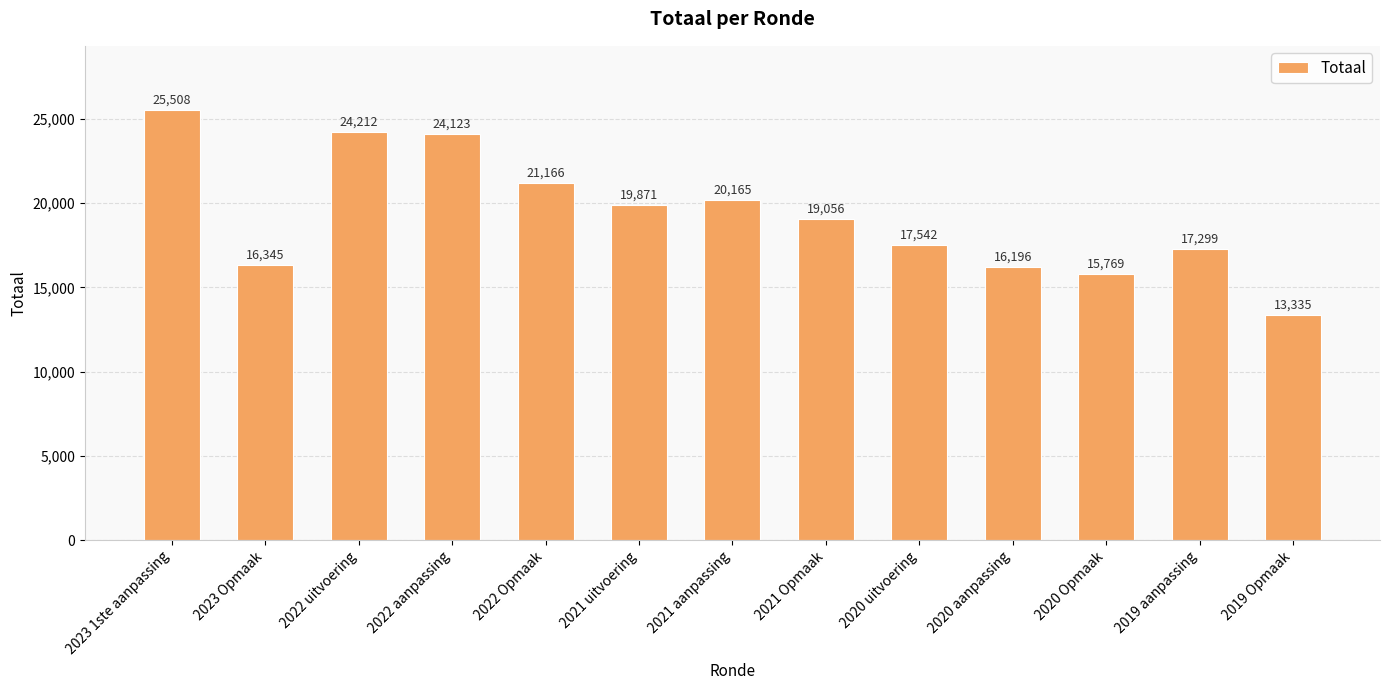

What is the label of the 11th bar from the left?

2020 Opmaak